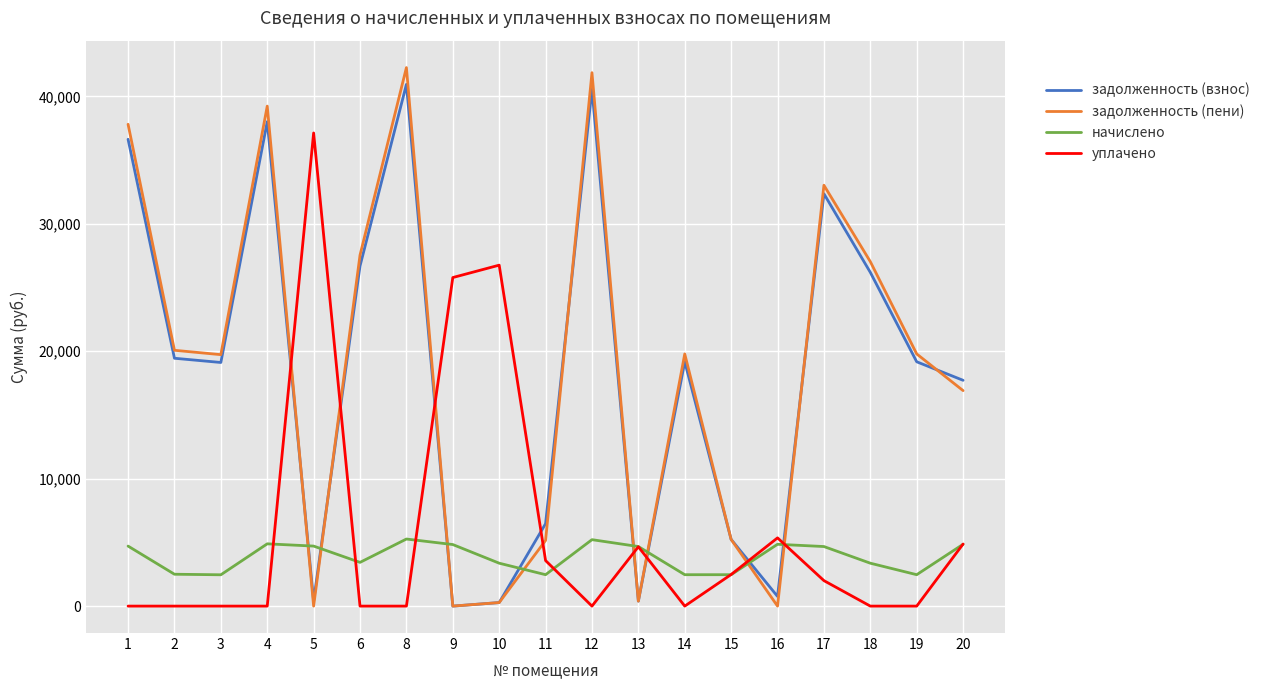

What is the sum of the задолженность (взнос) values at 1 and 6?

63328.0